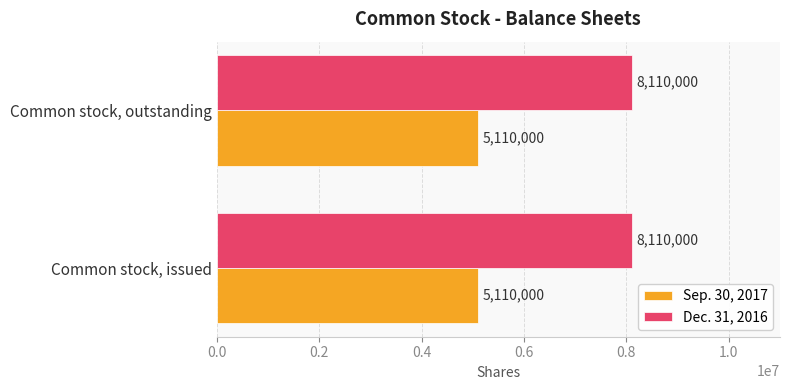

What is the spread (max minus min) of values at Common stock, issued?

3000000